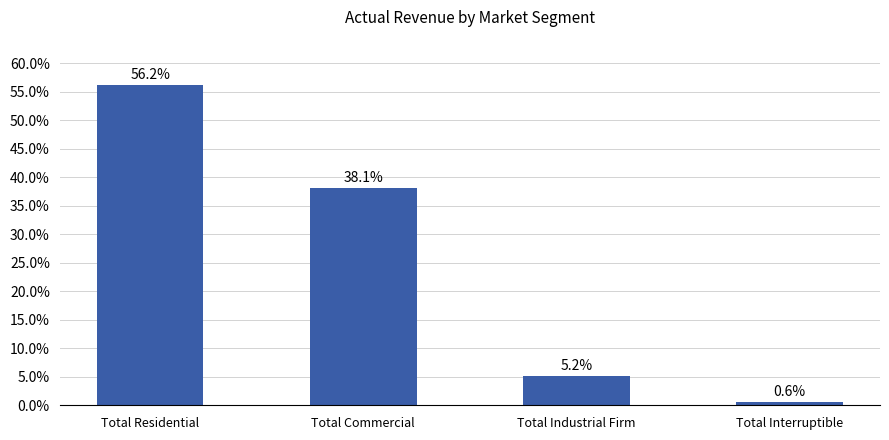

Approximately how many times larger is the value at Total Commercial compared to Total Industrial Firm?

7.4